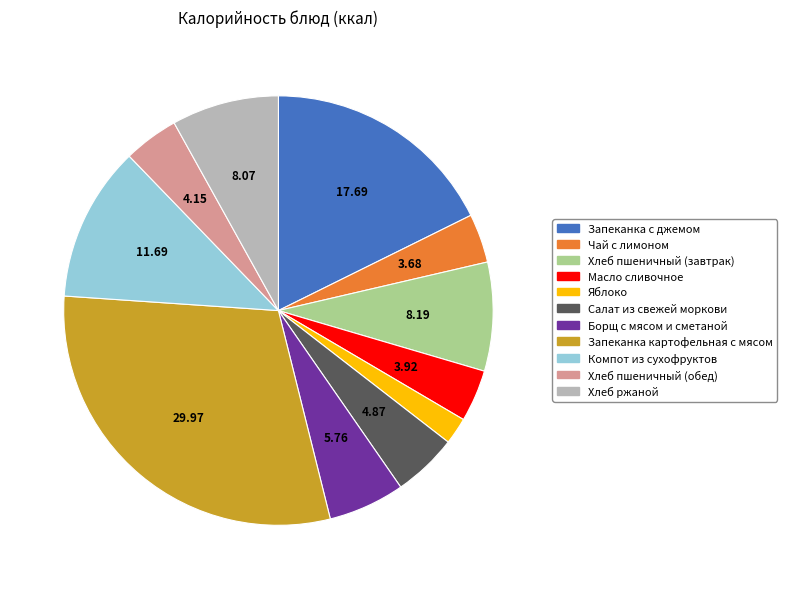

Which slice is the largest?

Запеканка картофельная с мясом